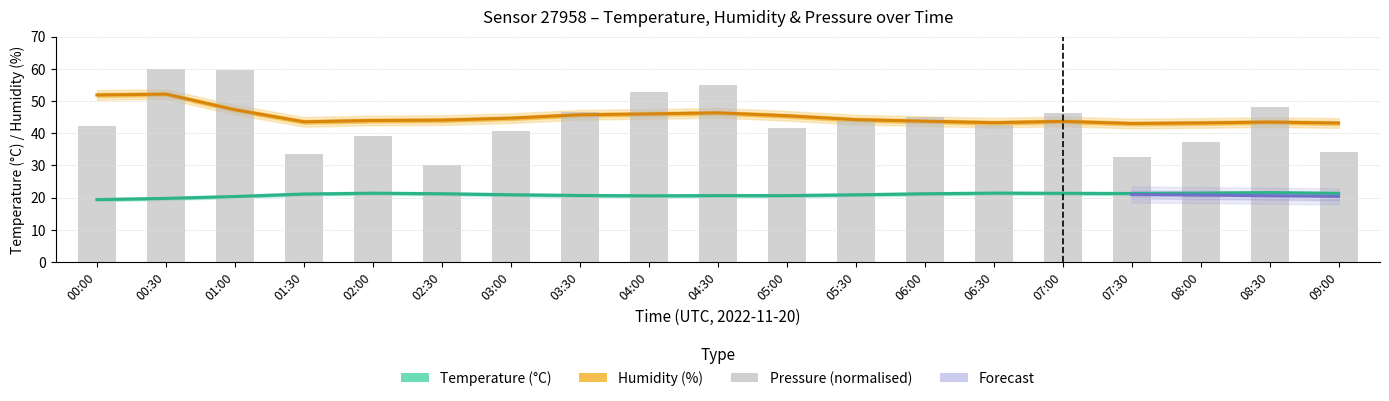

Which category has the highest value in the humidity series?

00:30